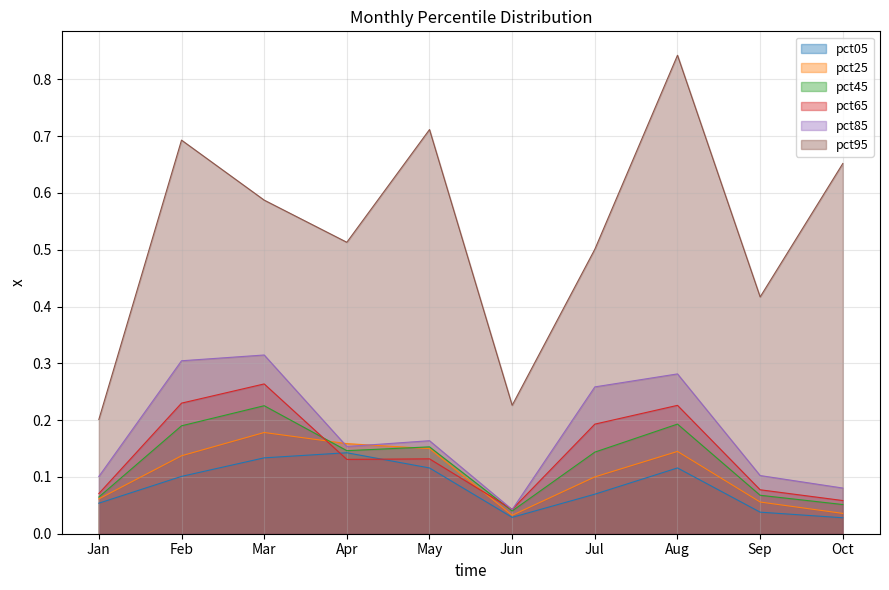

Where is pct25 nearest to the value 0?

Jun